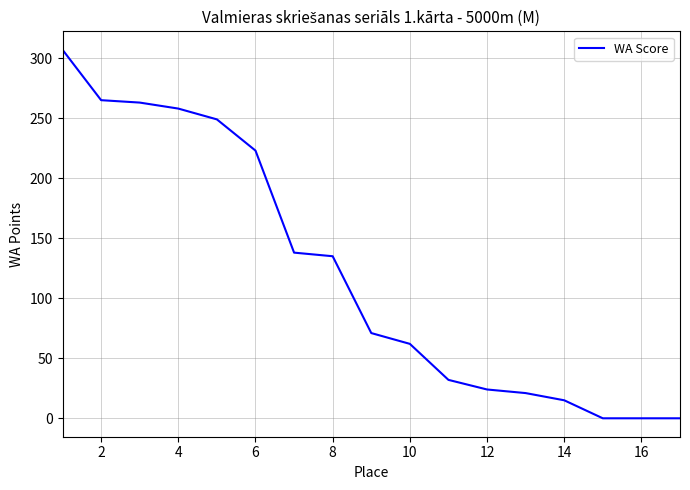

What is the greatest value displayed?

307